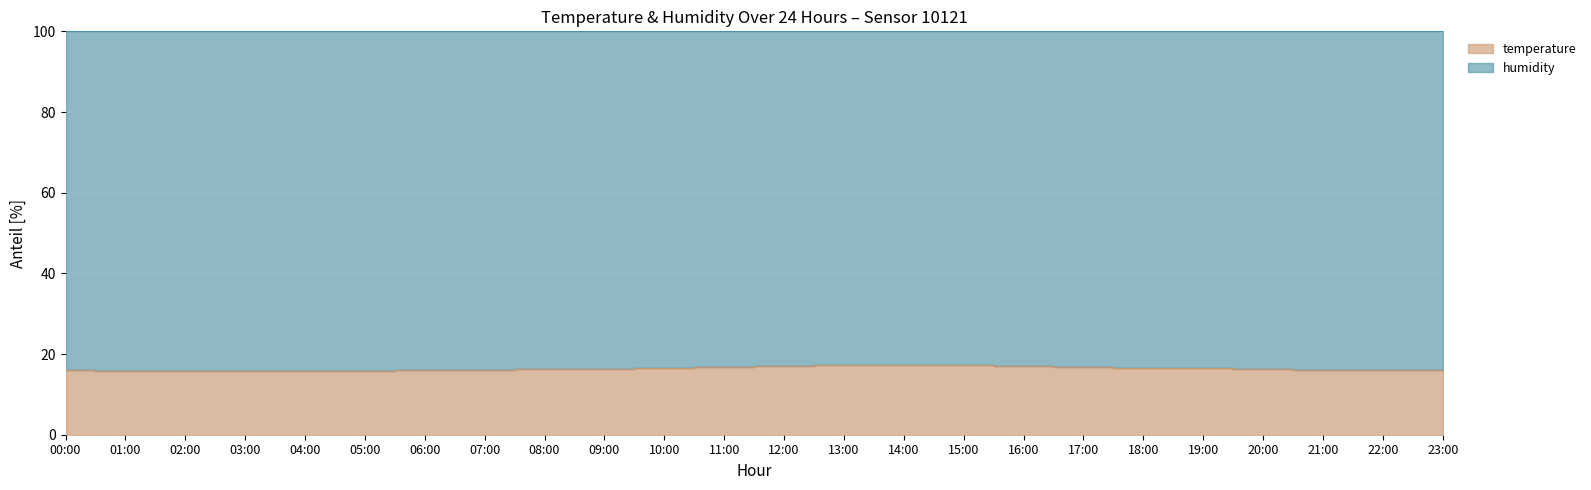

At which category does the data reach its first local peak?

14:00